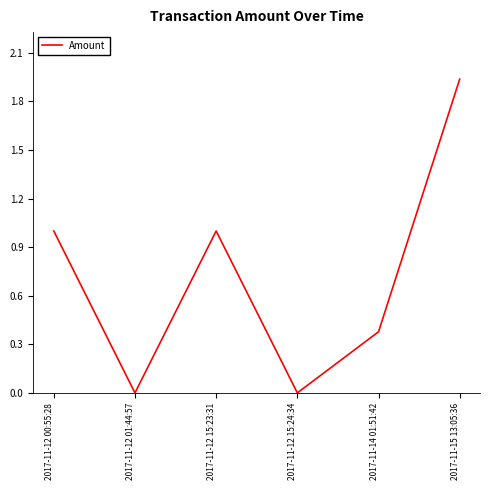

The value at 2017-11-14 01:51:42 is 0.6. True or false?

False